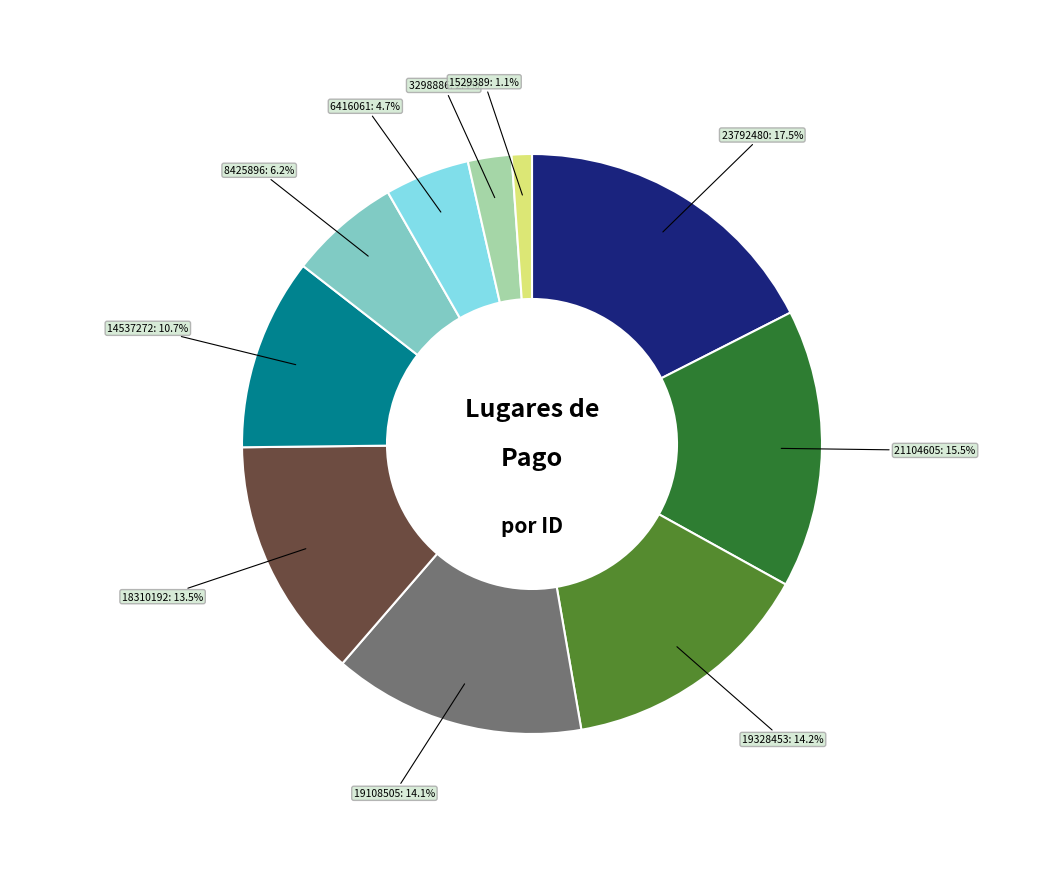

Is there any slice that represents more than half of the pie?

No